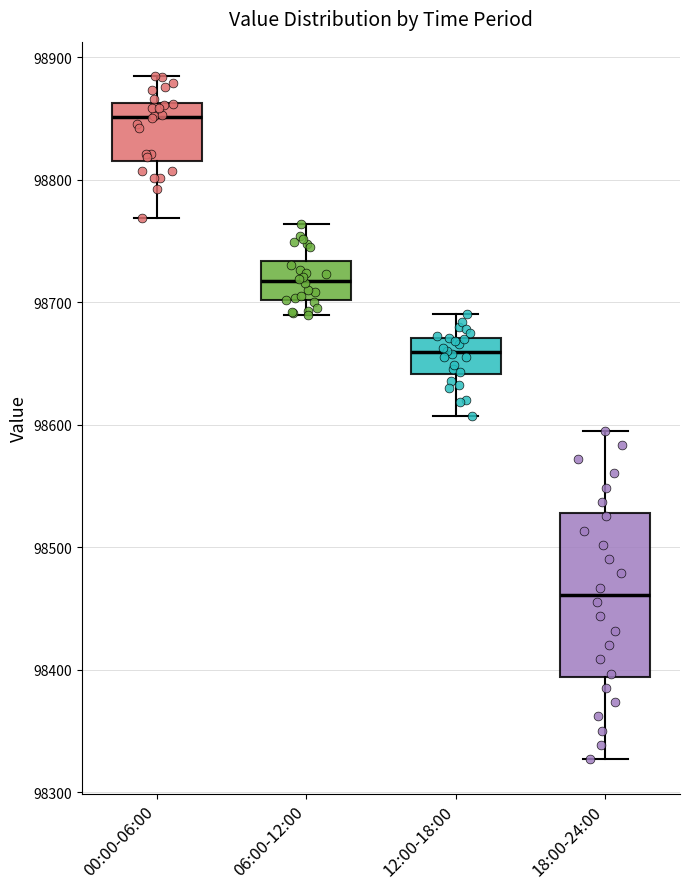

Where does the upper whisker of the box for 12:00-18:00 end on the y-axis? The values are not printed on the chart, so give them approximately, as read against the axis.

98690